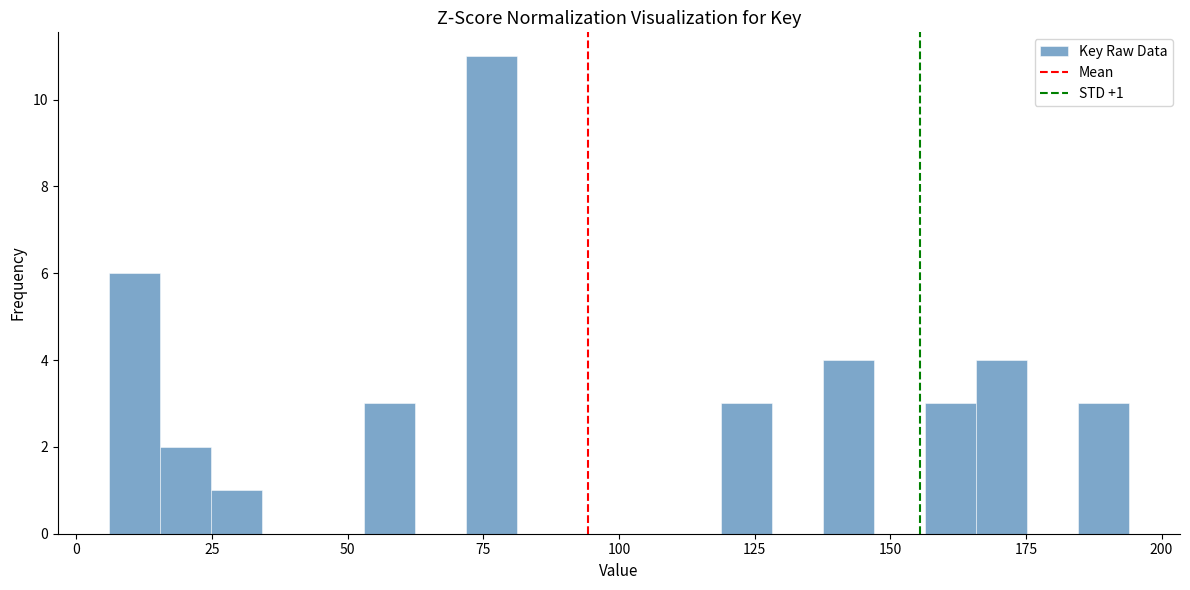

Around what value on the x-axis is the tallest bar? Give the approximate position of its centre, as read against the axis.

75